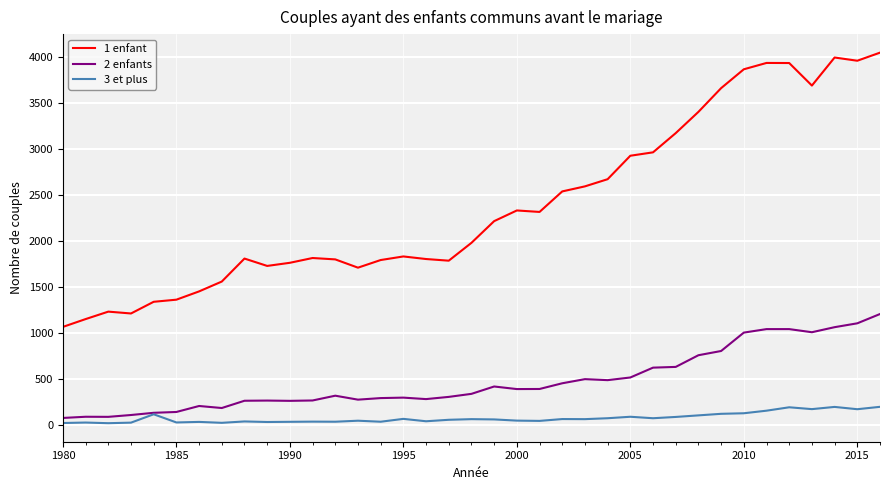

Which series has the largest range (max minus min)?

1 enfant